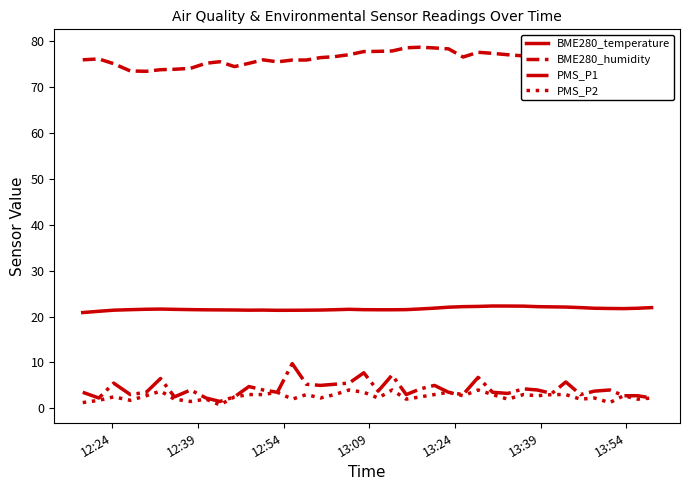

Which series has the largest total across all categories?

BME280_humidity